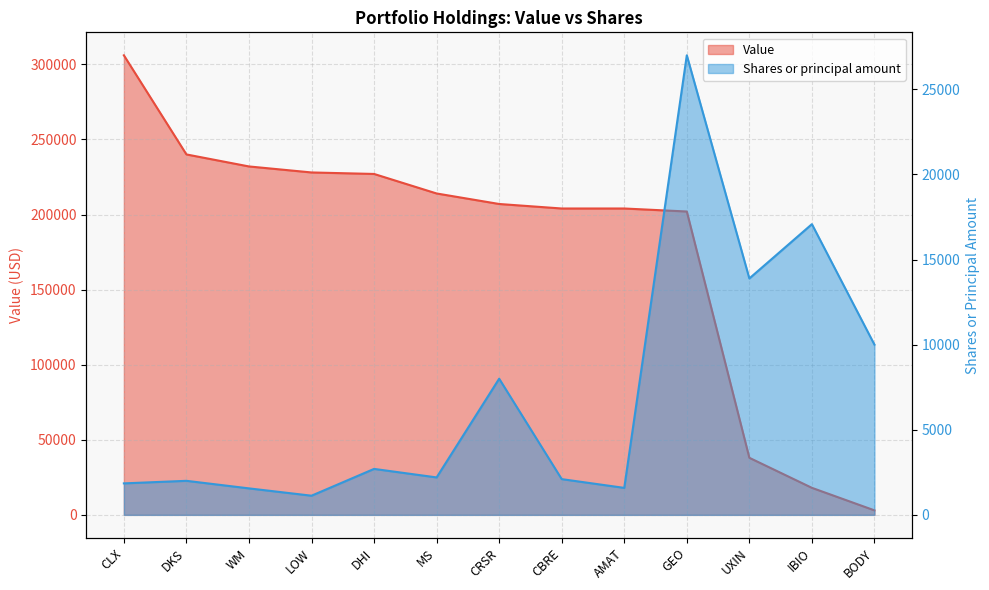

How many times do Shares or principal amount and Value cross each other?

1